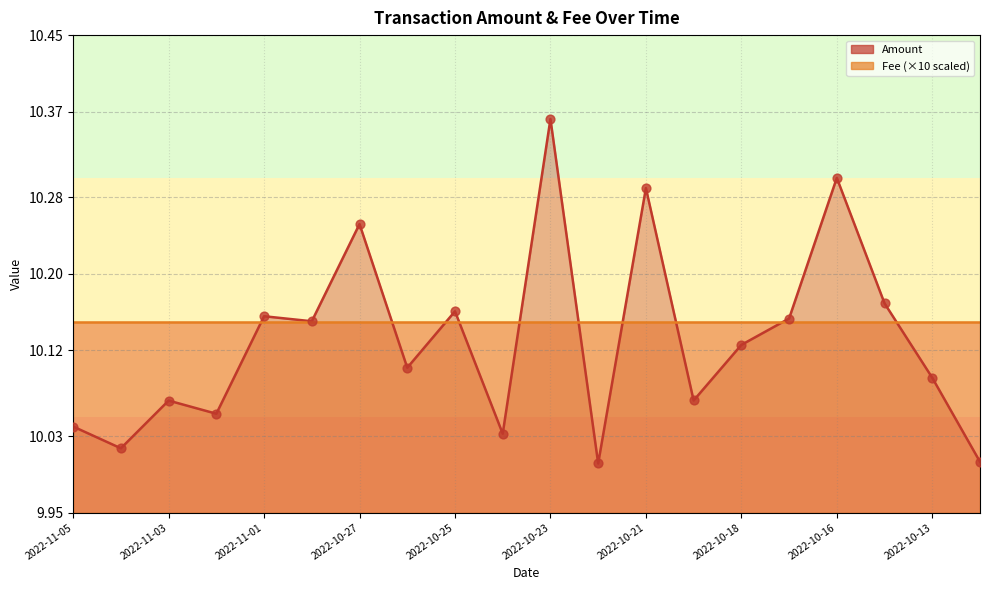

What is the change in value from 2022-11-01 to 2022-10-27?

+0.1